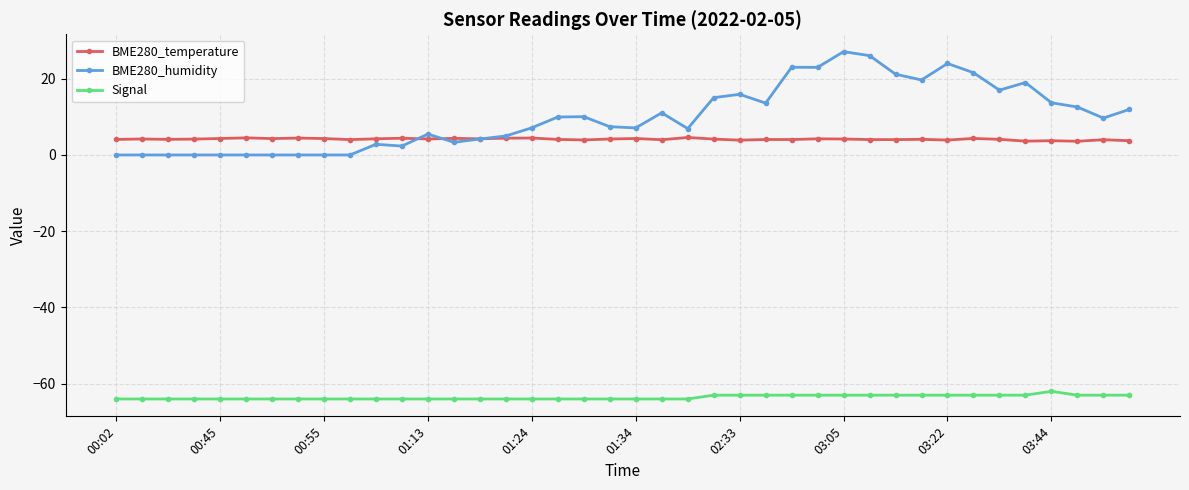

List the series in order of their peak value, lowest first.

Signal, BME280_temperature, BME280_humidity